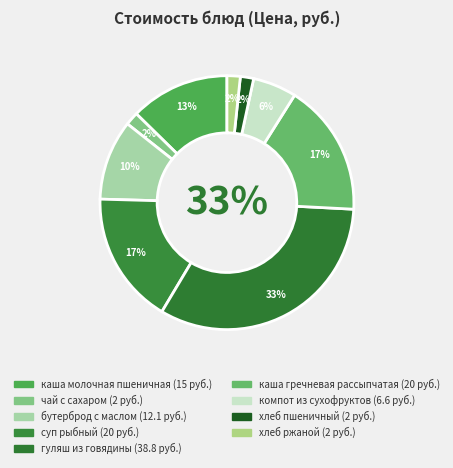

To the nearest percent, what is the combined percentage of чай с сахаром and каша гречневая рассыпчатая?

19%